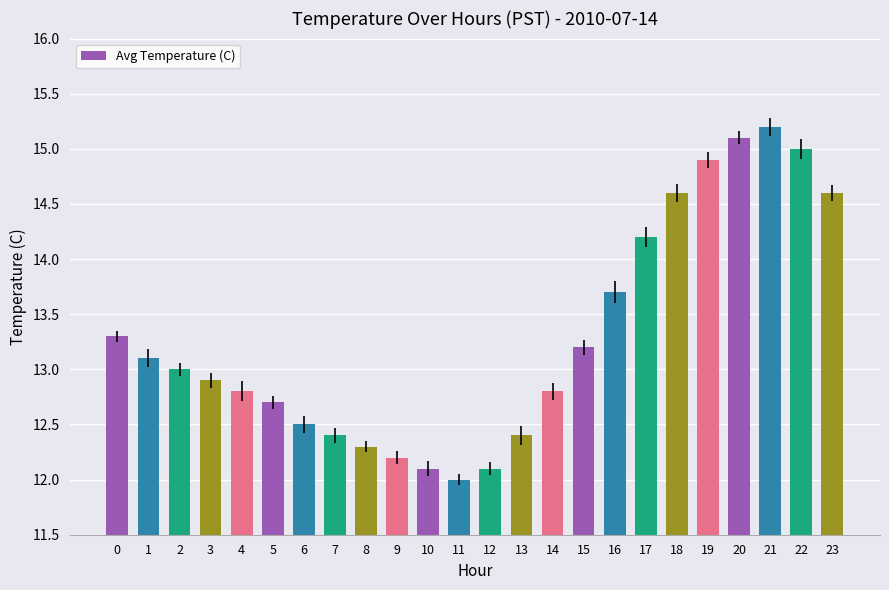

What is the difference between the second highest and second lowest values?

3.0